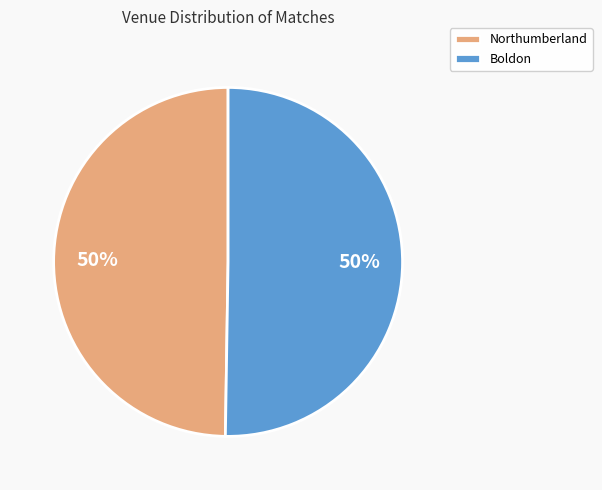

To the nearest percent, what portion does Northumberland represent?

50%